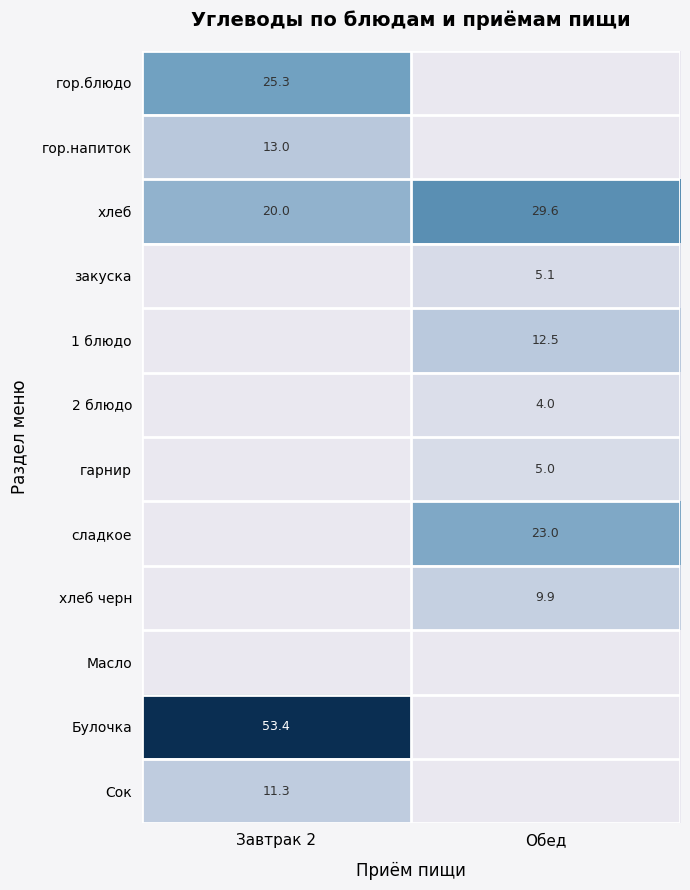

What is the difference between the maximum and minimum values in the хлеб series?

9.6